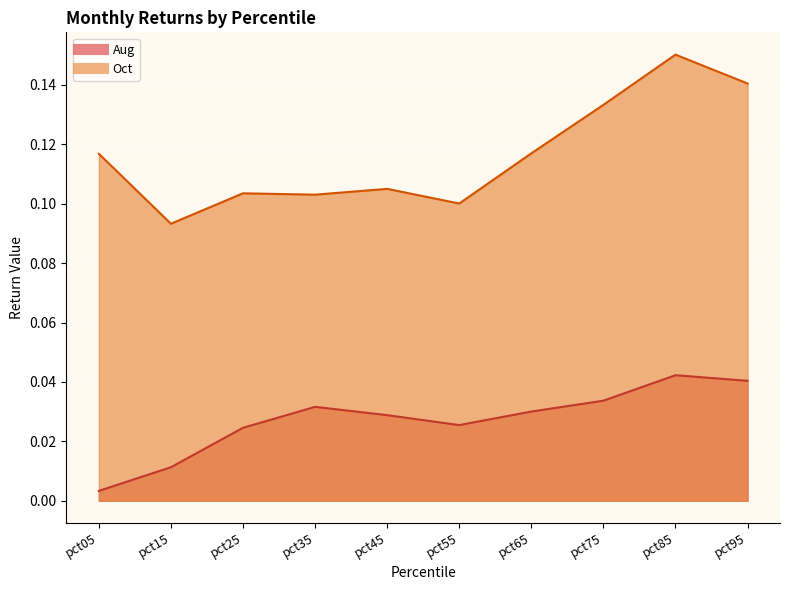

What is the value of the Oct point at the 6th from the left?

0.1